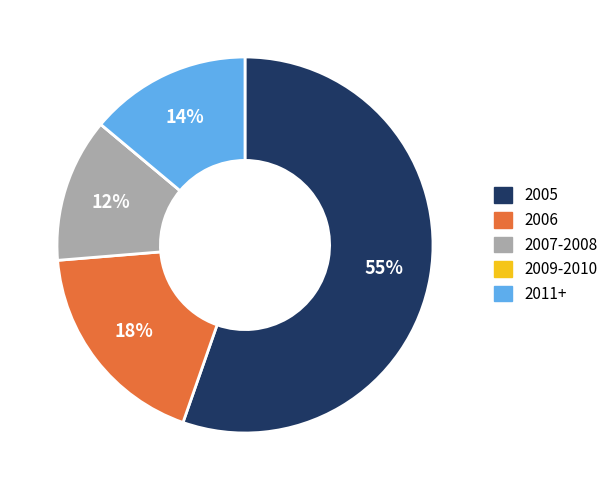

Does any single category account for the majority?

Yes